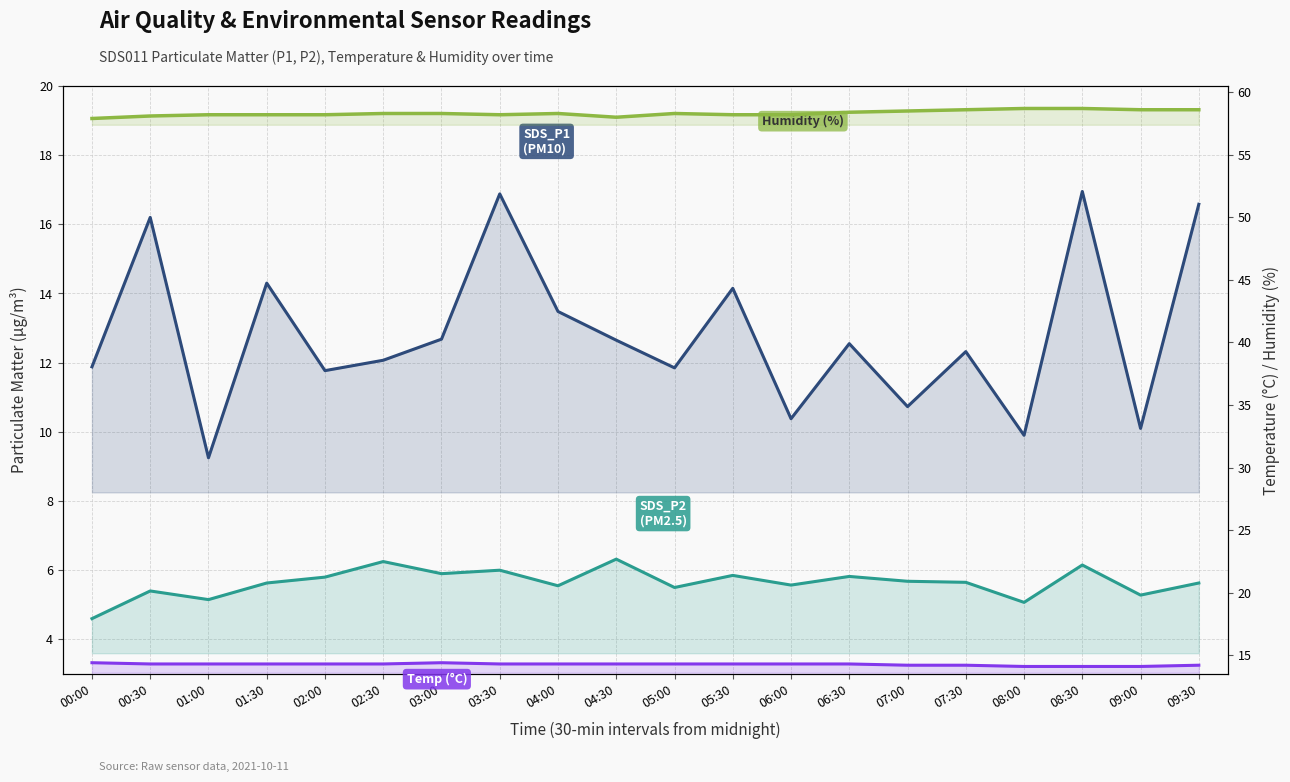

Which series changed the most between 05:00 and 06:30?

SDS_P1